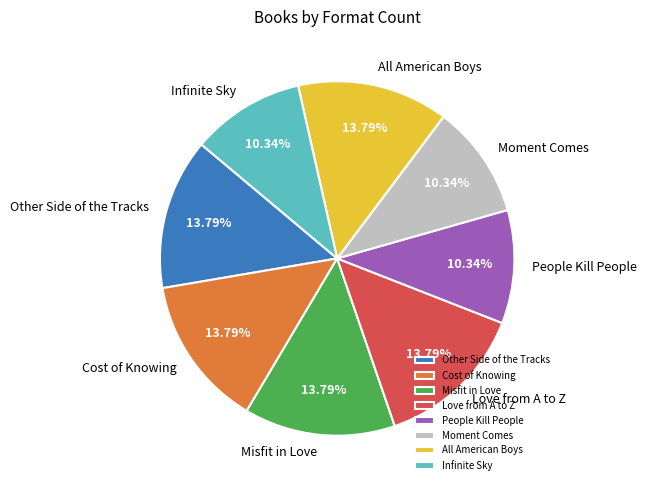

Combined, what portion of the pie is Misfit in Love and Cost of Knowing?

27.6%